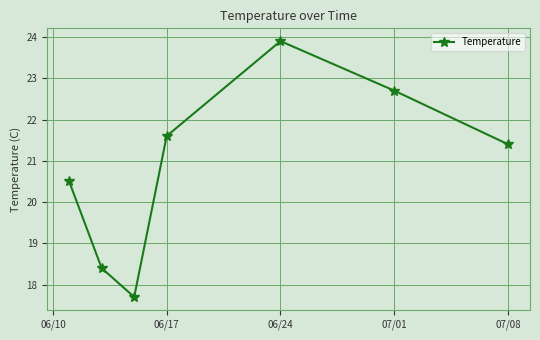

What is the minimum value shown in the chart?

17.7